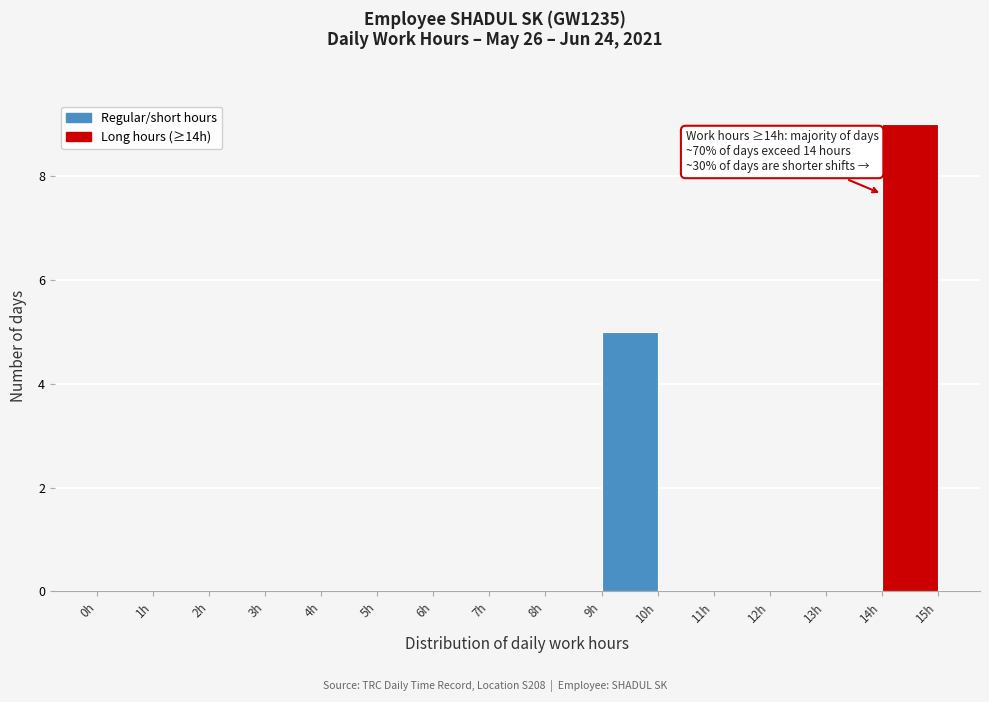

Which range on the x-axis has the tallest bar?

14 to 15